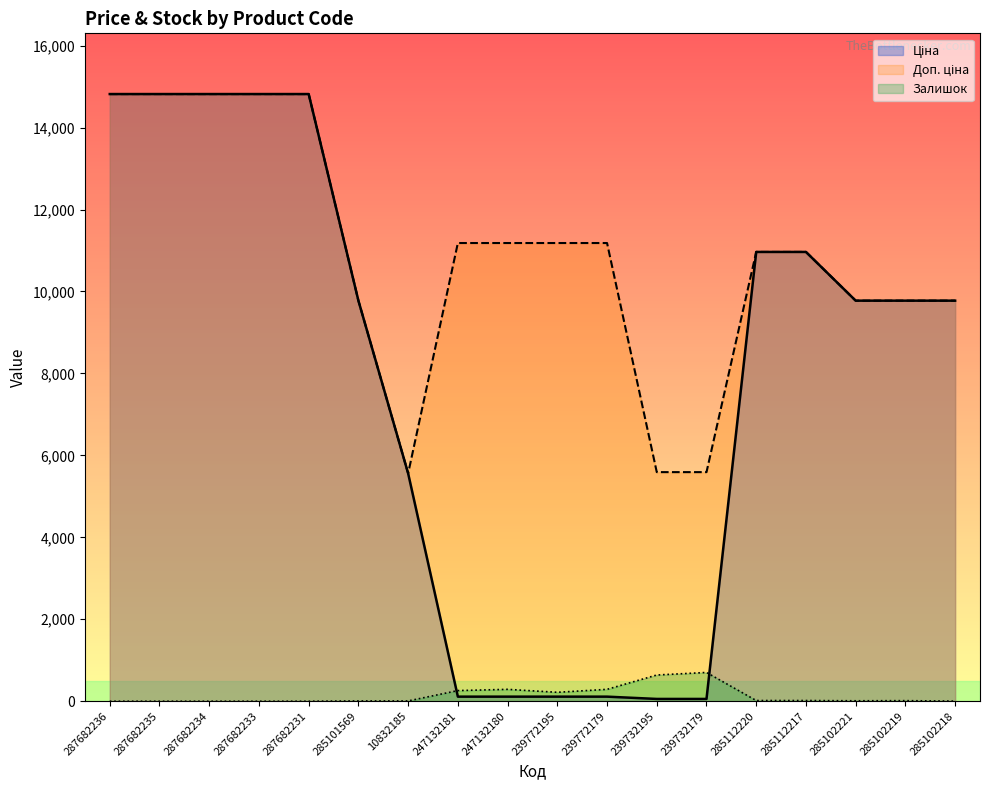

What position from the right is 285112217?

4